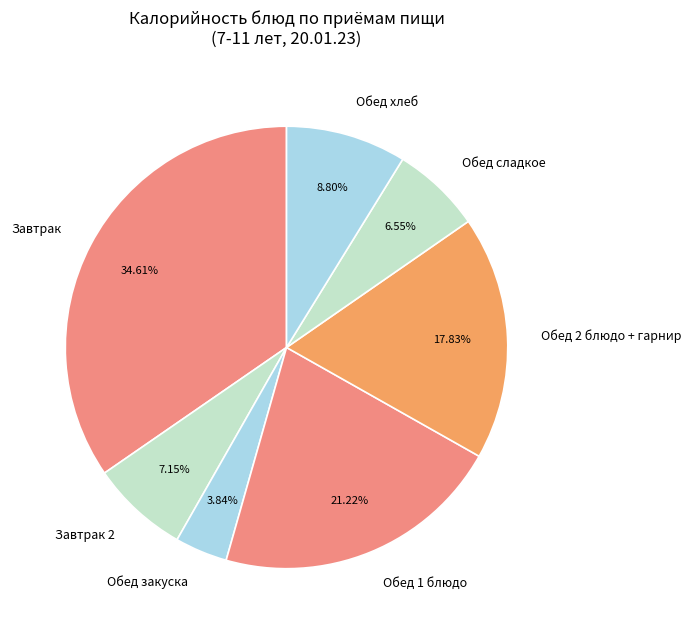

Which has a higher value, Завтрак or Обед 2 блюдо + гарнир?

Завтрак